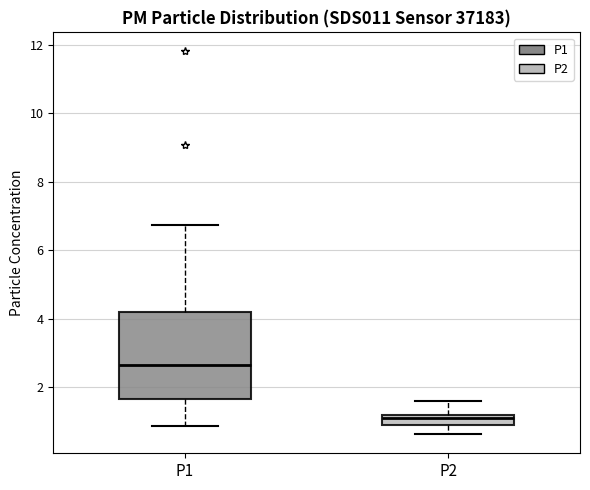

Where does the upper whisker of the box for P1 end on the y-axis? The values are not printed on the chart, so give them approximately, as read against the axis.

6.8